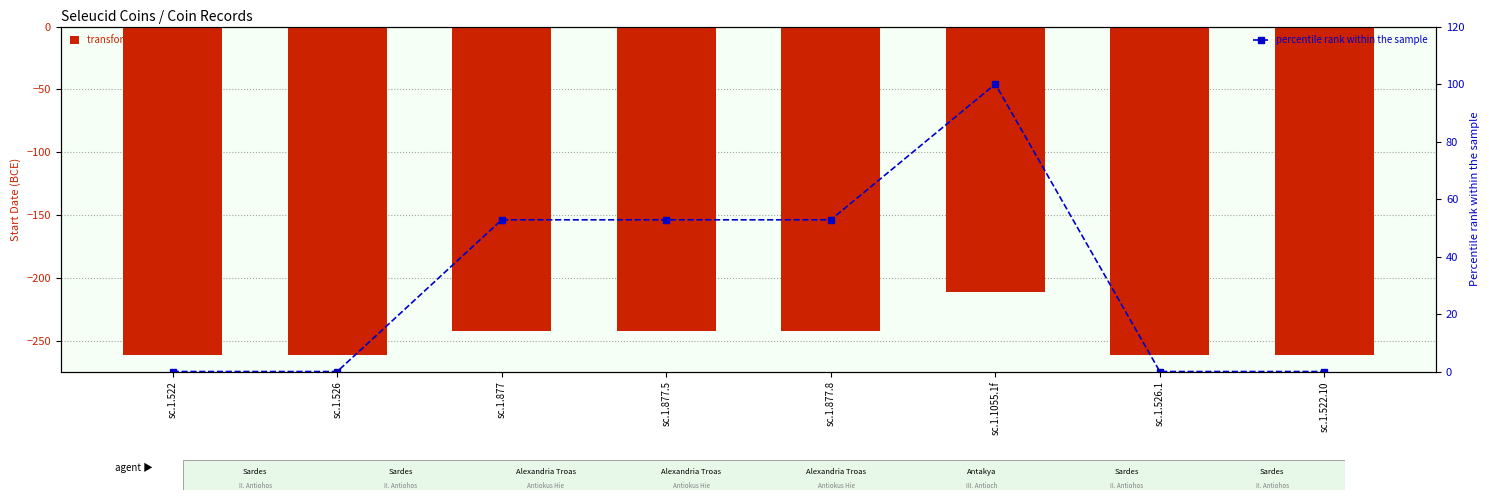

Between sc.1.877.5 and sc.1.877.8, which is larger?

sc.1.877.5